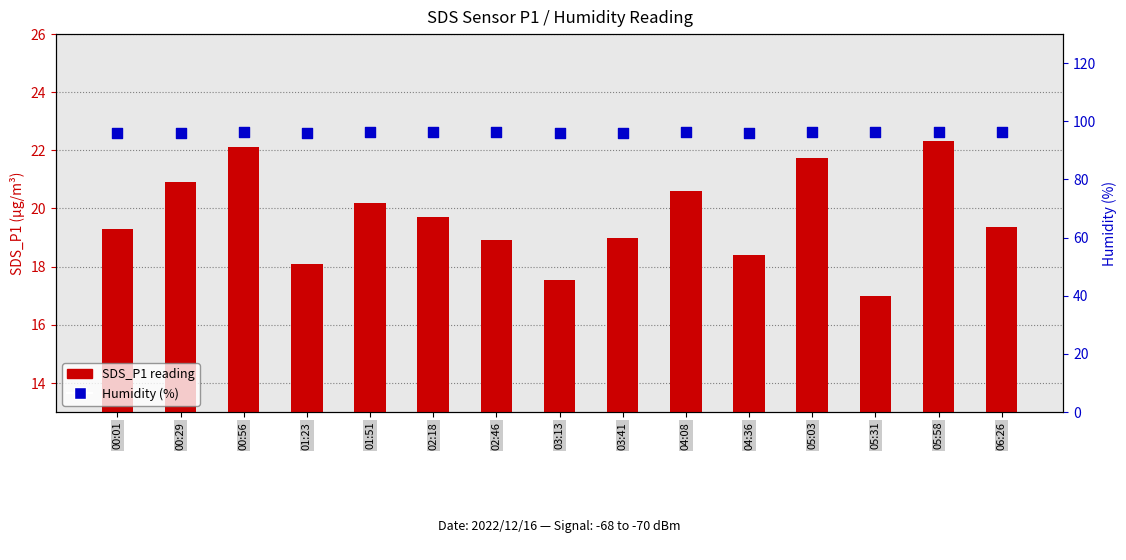

What are all the series names shown in the legend?

SDS_P1 reading, Humidity (%)